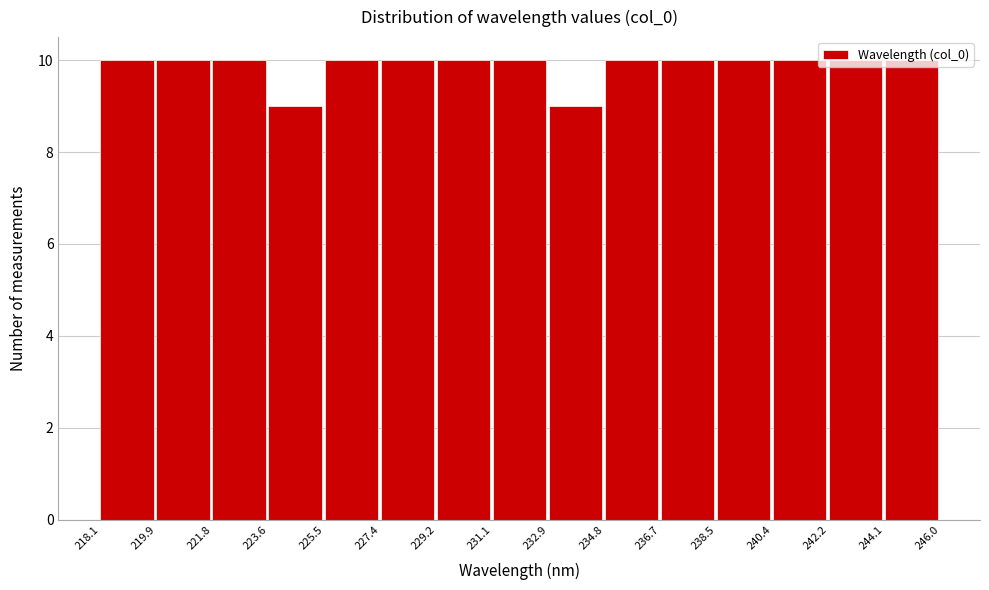

How tall is the bar that spans 229.2 to 231.1 on the x-axis? The values are not printed on the chart, so give them approximately, as read against the axis.

10